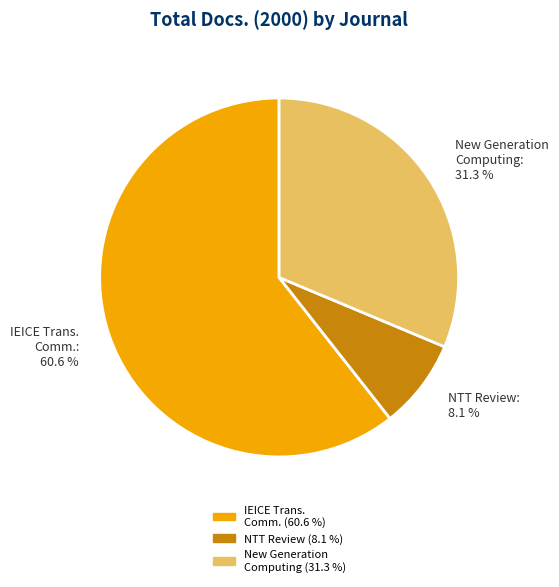

What percentage is the New Generation Computing slice, to the nearest percent?

31%